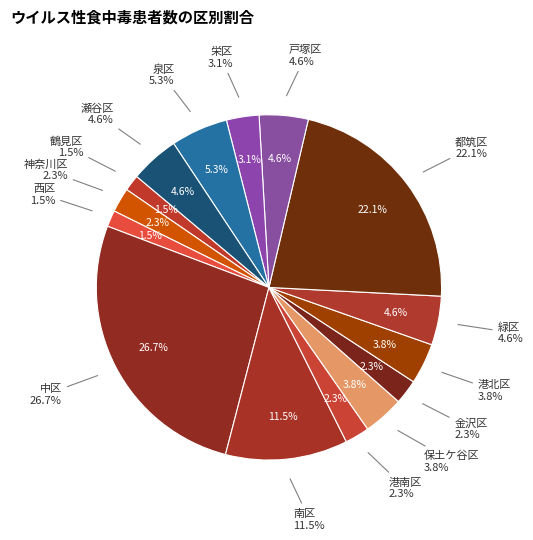

True or false: 栄区 accounts for 1% of the total.

False